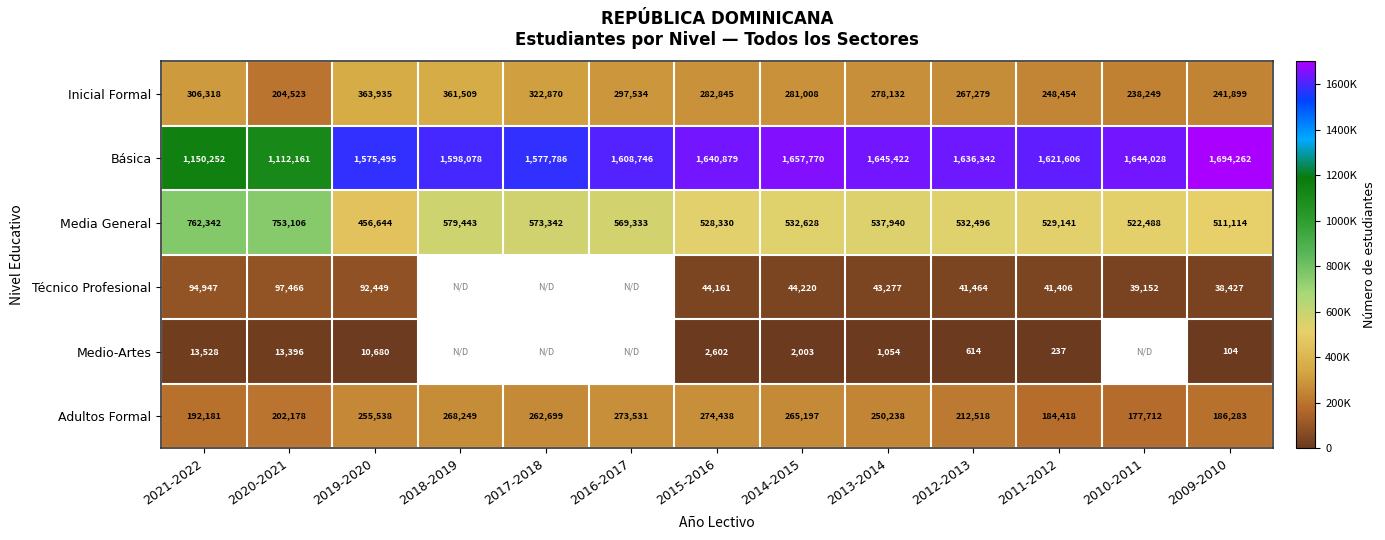

What is the sum of all Inicial Formal values?

3694555